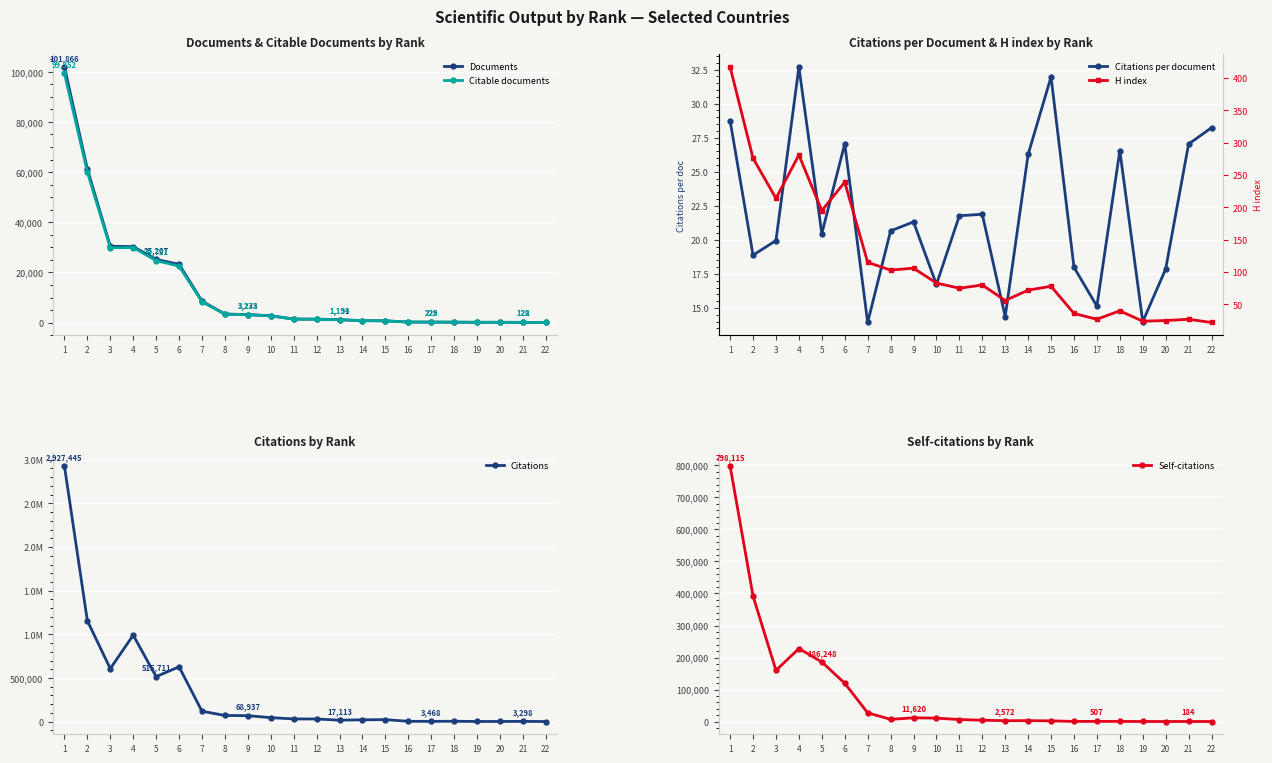

How many data points in Citable documents are less than 1389?

11